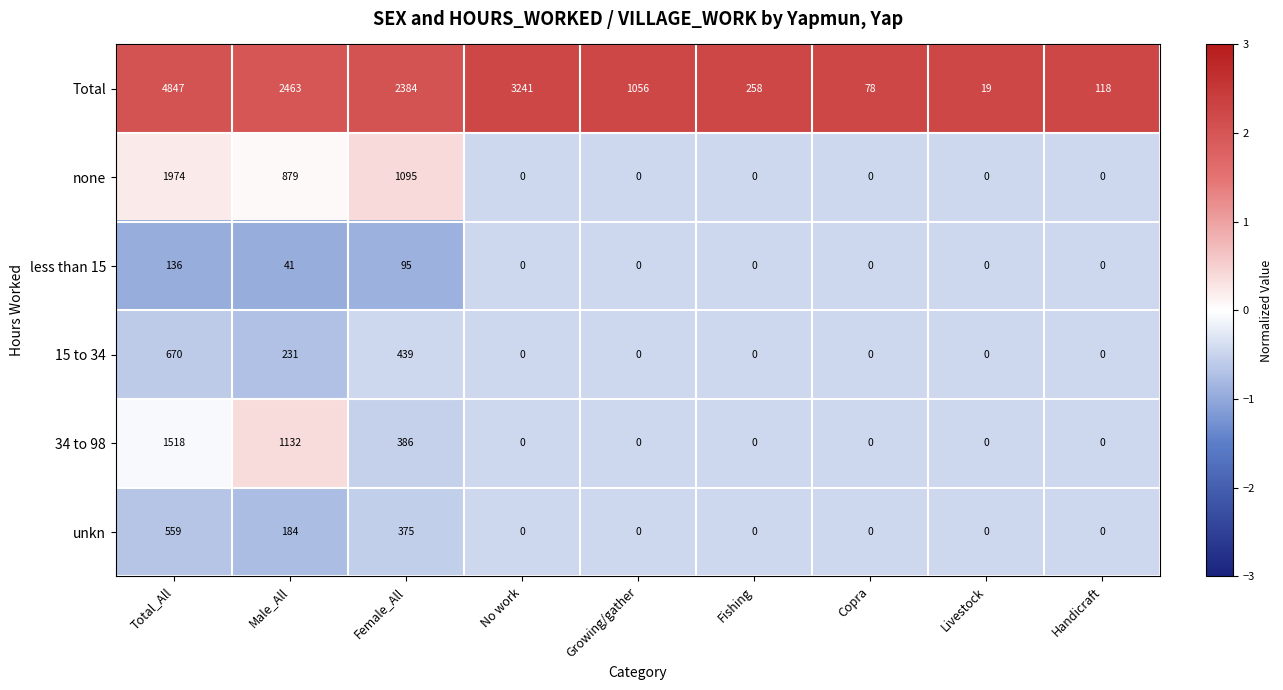

List the series in order of their peak value, highest first.

Total, none, 34 to 98, 15 to 34, unkn, less than 15